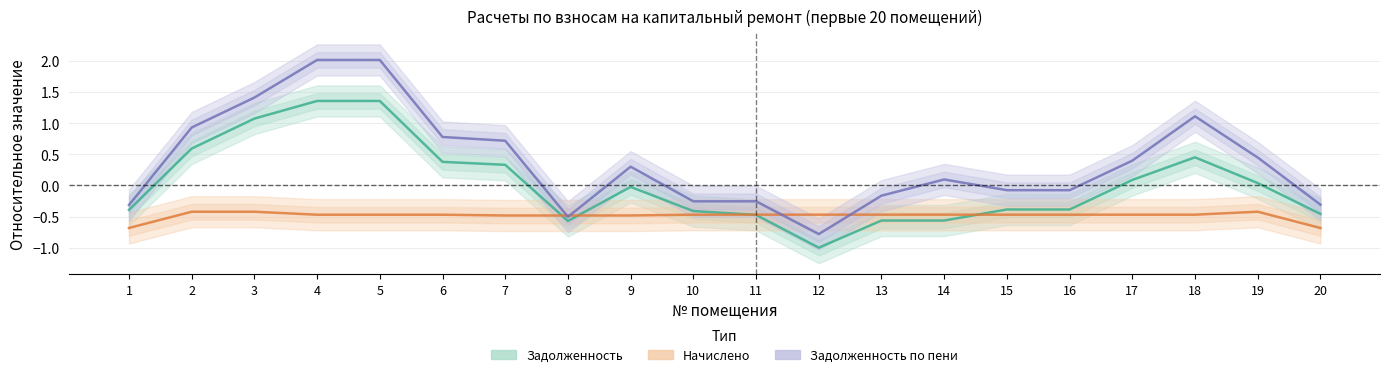

What is the difference between the maximum and minimum values in the Задолженность по пени series?

2.8